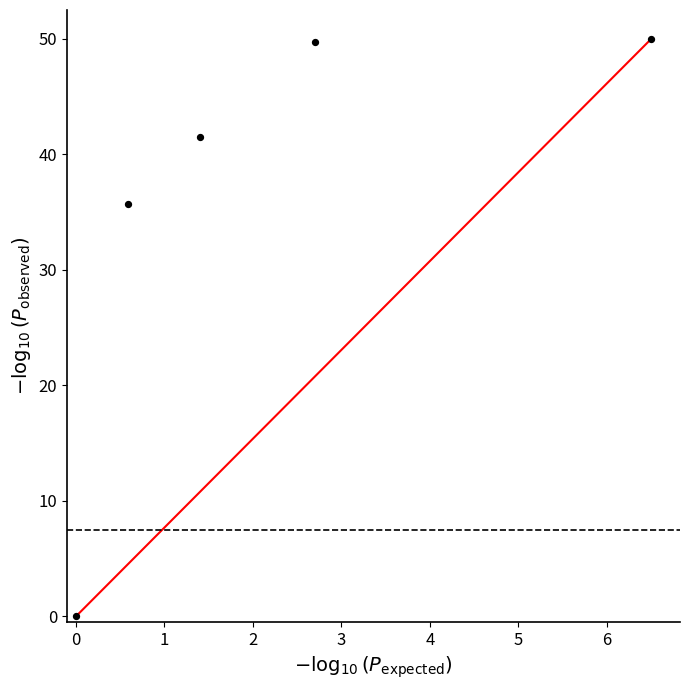

What Y value in the scatter plot is closest to 25?

35.7